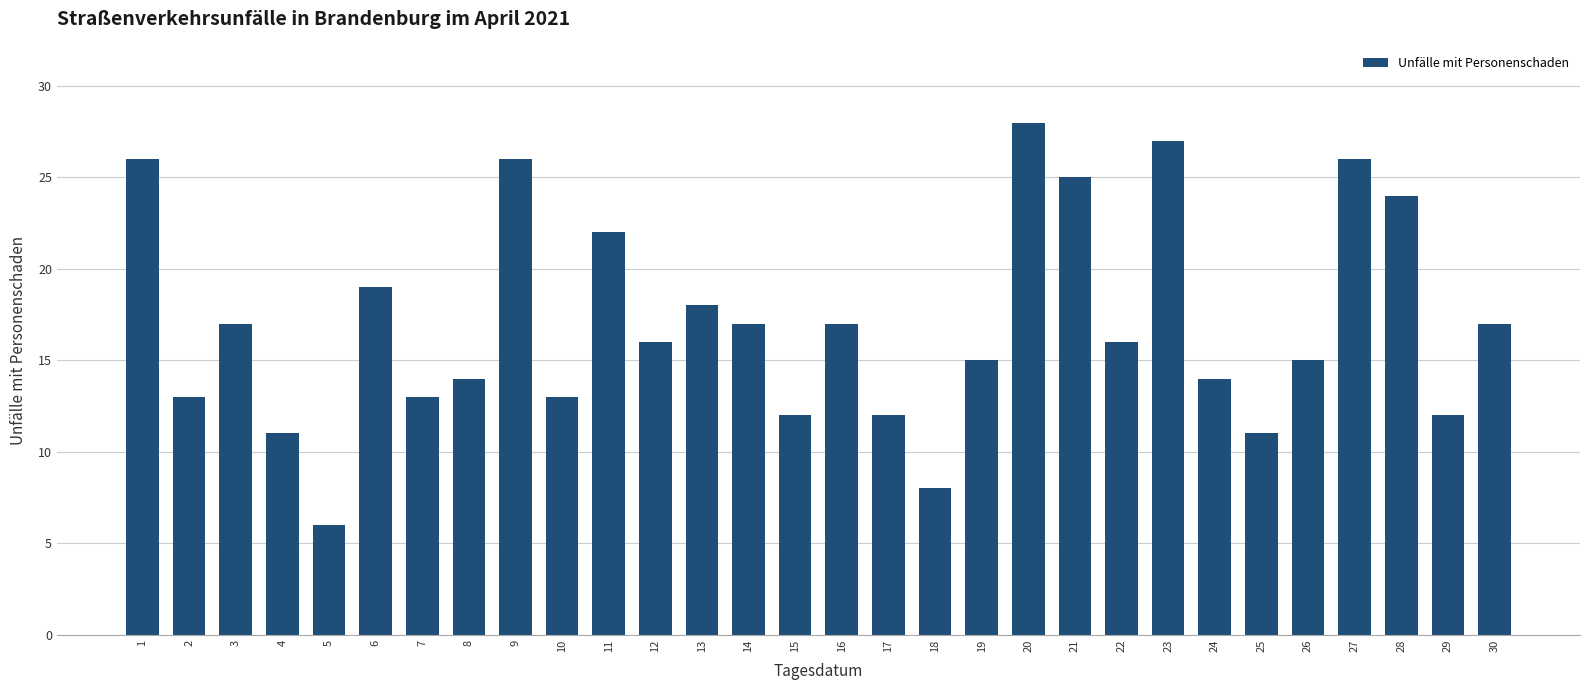

What is the maximum value shown in the chart?

28